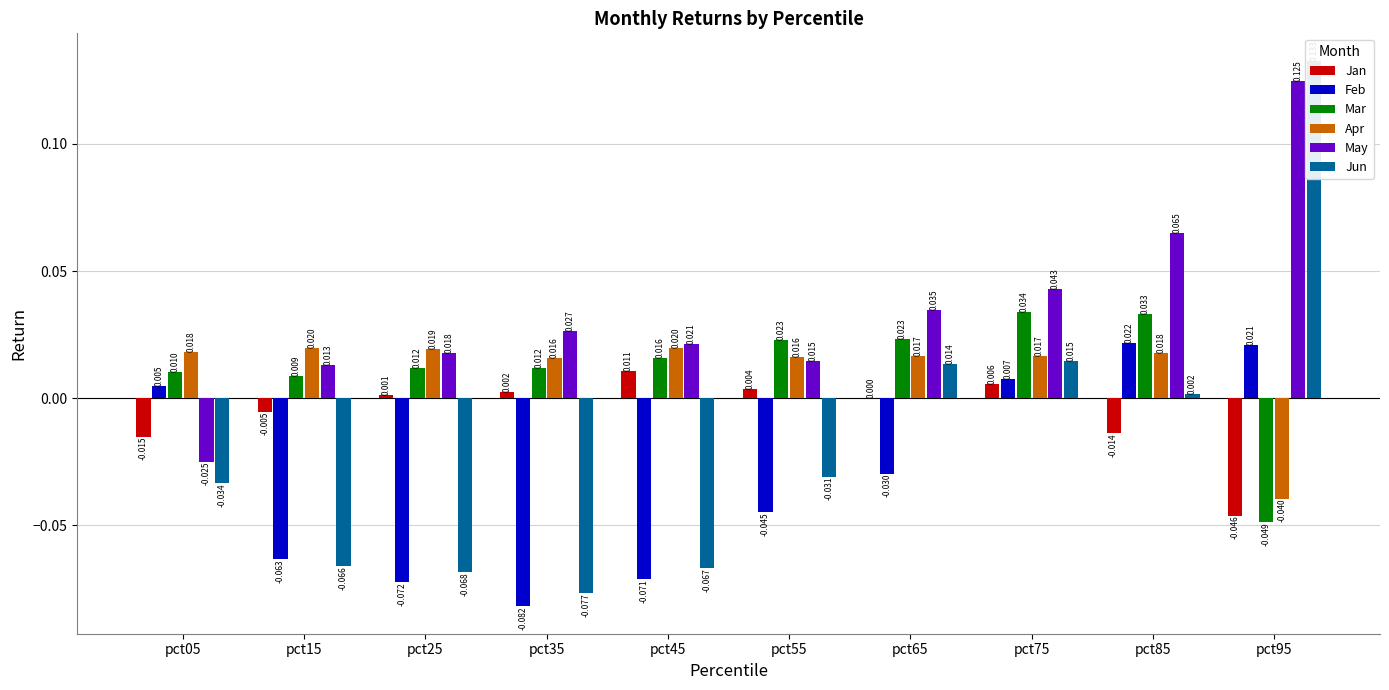

List the labels in order of May value, smallest first.

pct05, pct15, pct55, pct25, pct45, pct35, pct65, pct75, pct85, pct95